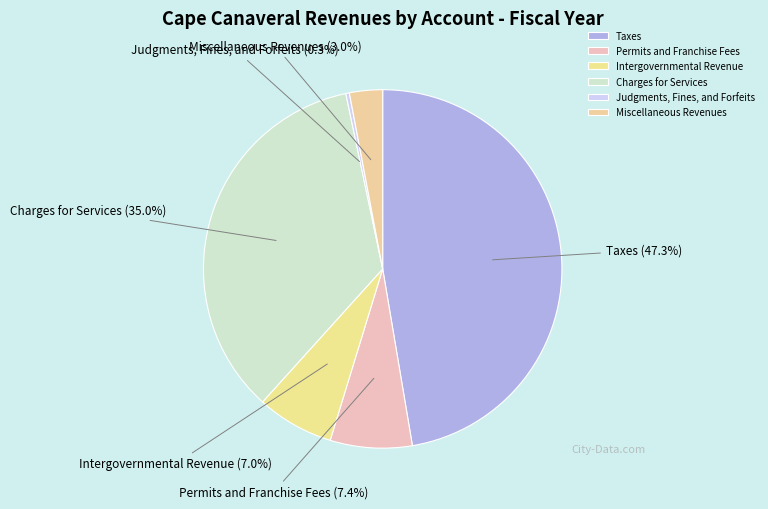

To the nearest percent, what percentage of the pie is Miscellaneous Revenues?

3%